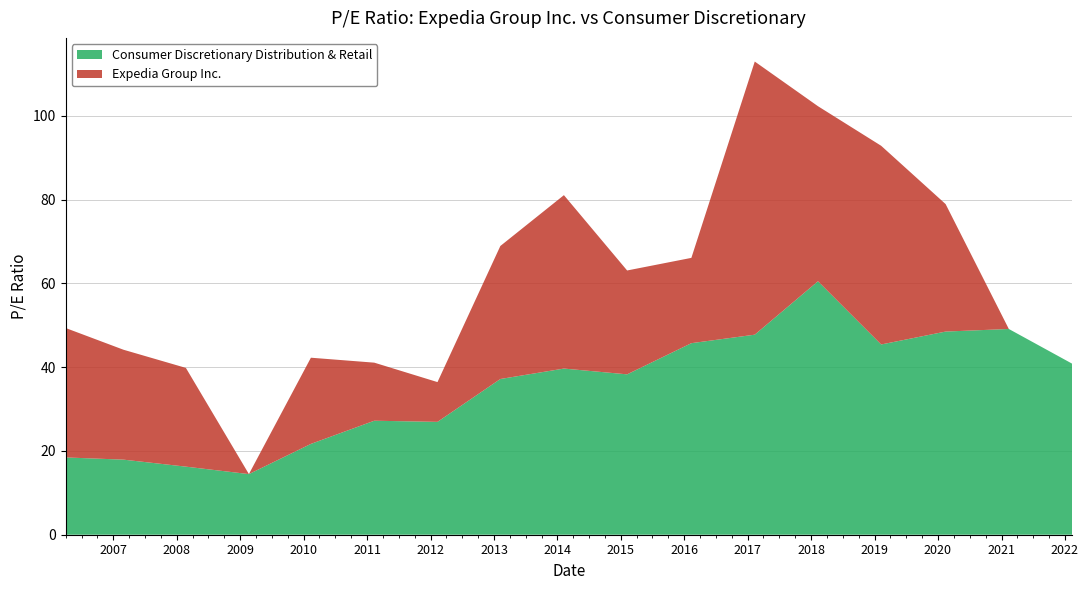

Reading right to left, transcribe all the data shown in this chart.

Expedia Group Inc.: 0.0	0.0	30.4	47.4	41.8	65.2	20.4	24.8	41.4	31.8	9.5	13.9	20.6	0.0	23.6	26.2	30.9
Consumer Discretionary Distribution & Retail: 40.8	49.1	48.5	45.4	60.5	47.8	45.7	38.3	39.7	37.2	26.9	27.2	21.7	14.5	16.2	17.9	18.4